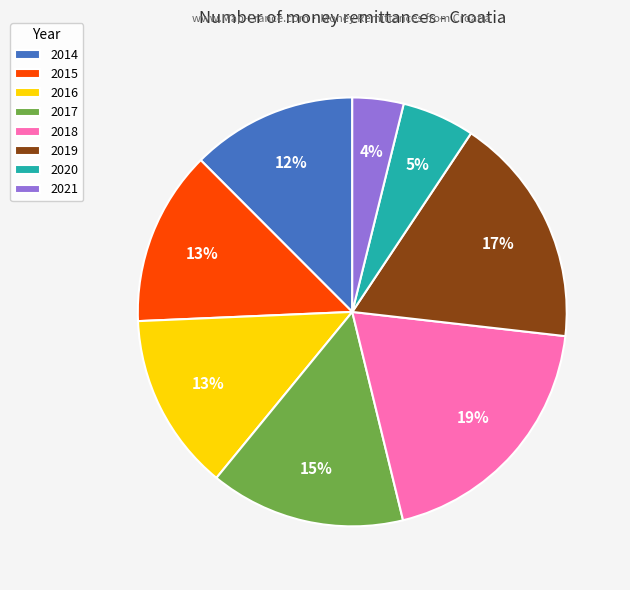

What percentage is the 2017 slice, to the nearest percent?

15%